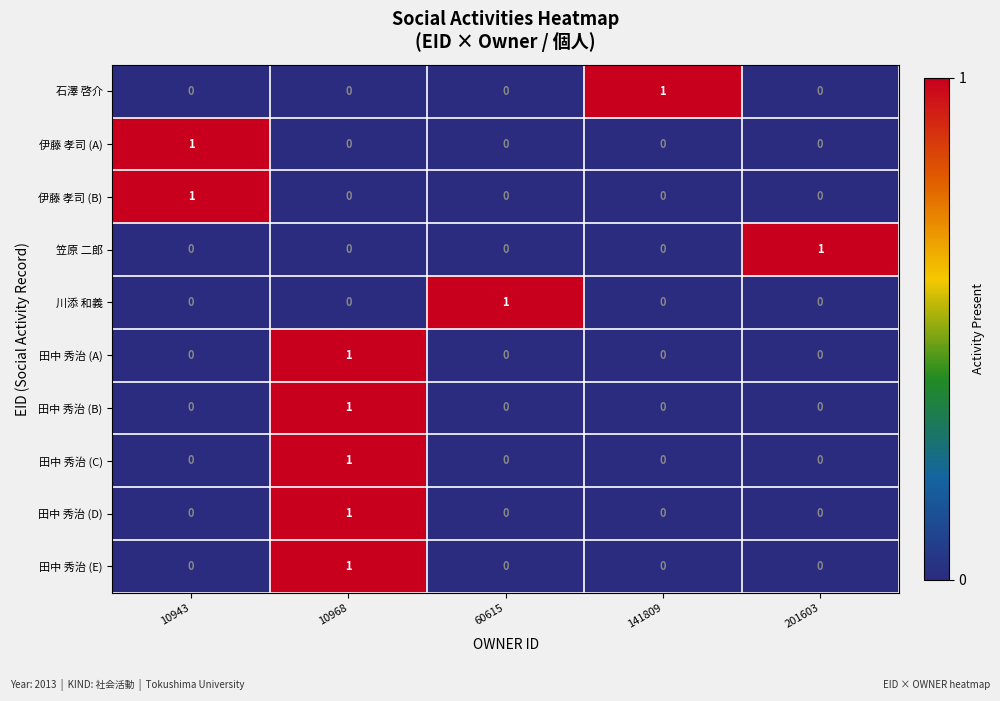

How many distinct data groups are displayed?

10